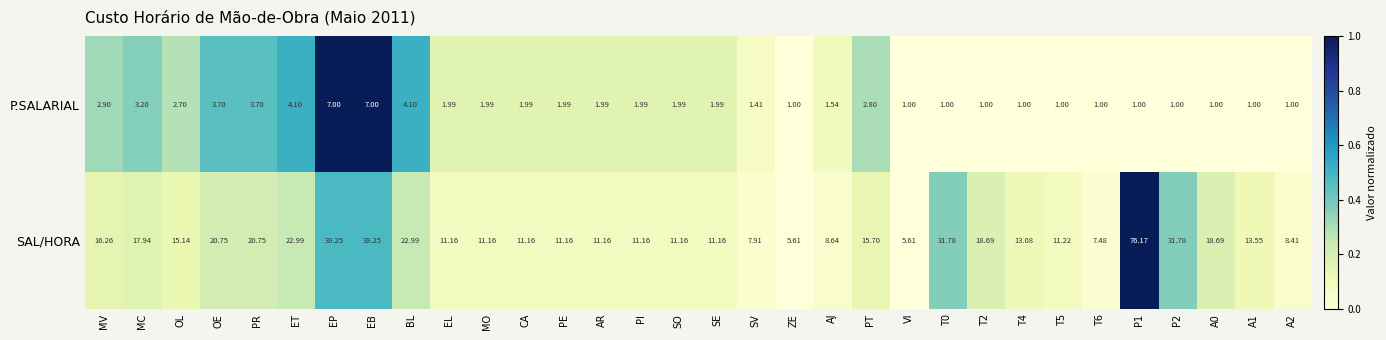

Rank the series by their maximum value, from lowest to highest.

P.SALARIAL, SAL/HORA